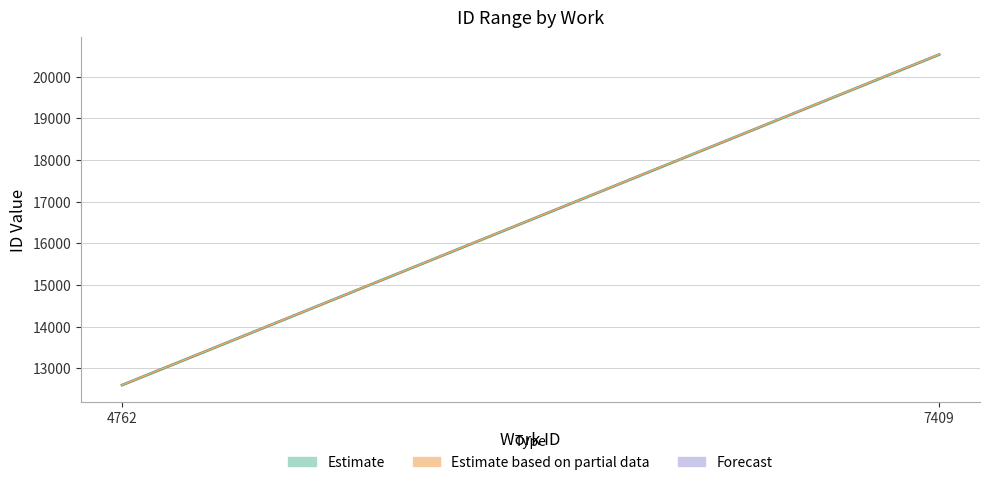

How many data points does each series have?

2